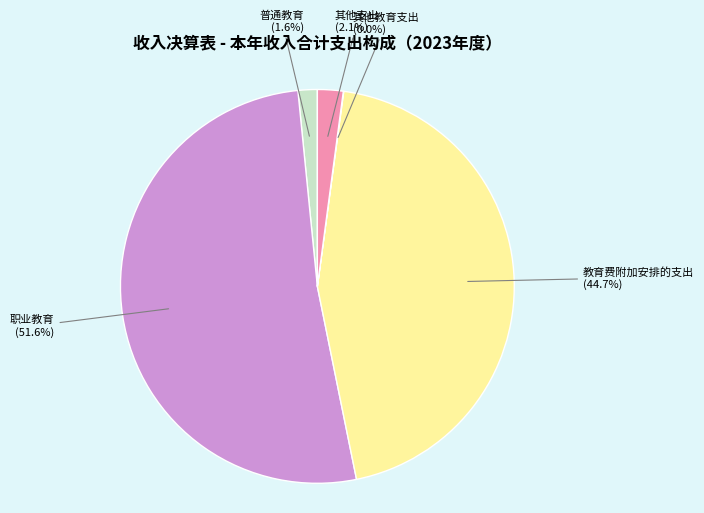

What is the largest slice in the pie chart?

职业教育